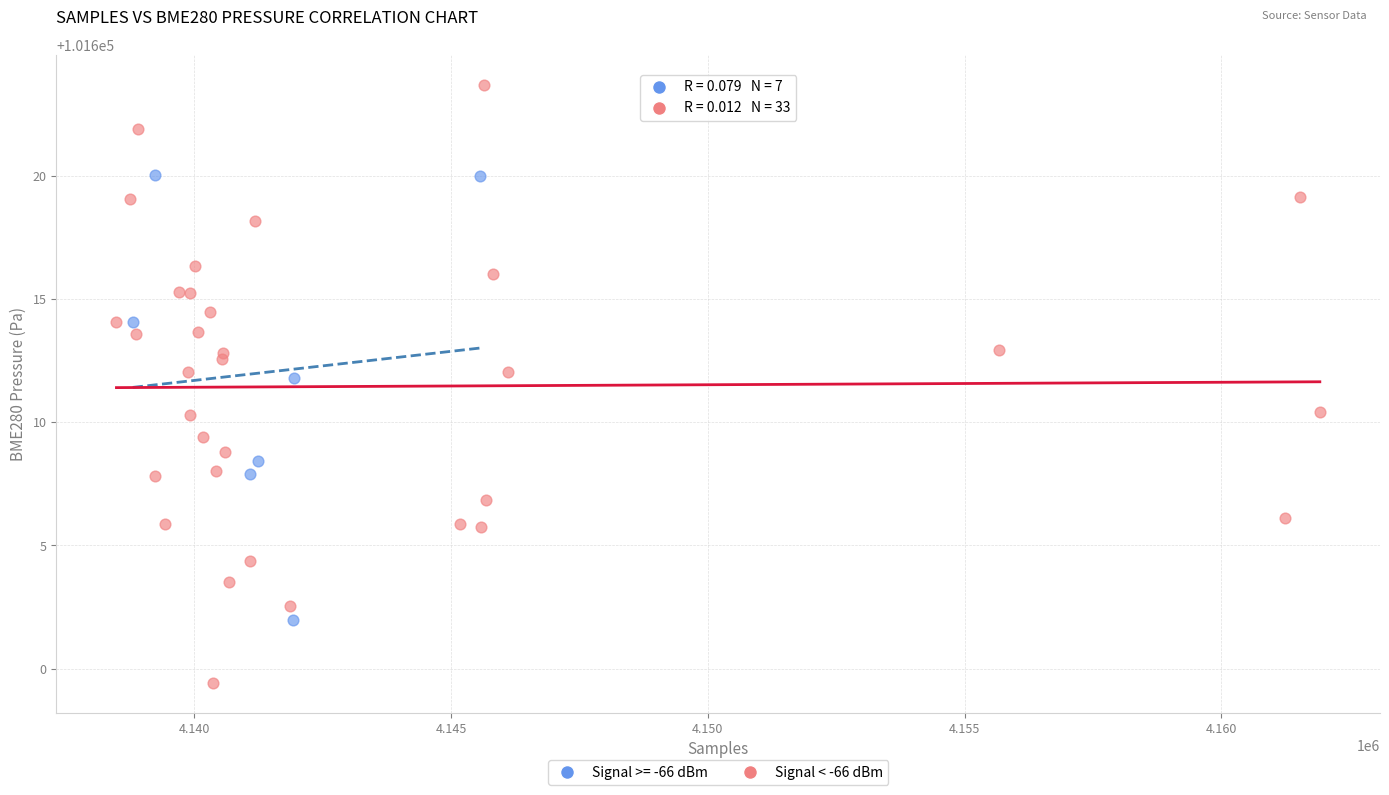

Which series has the widest spread of Y values?

Signal < -66 dBm